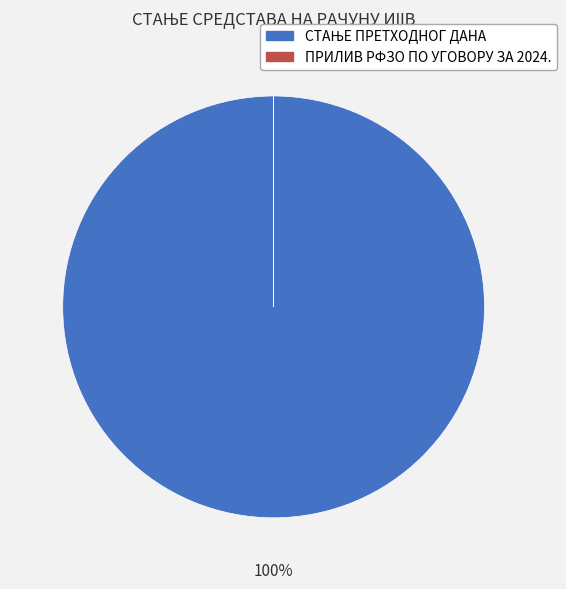

The СТАЊЕ ПРЕТХОДНОГ ДАНА slice represents 100% of the pie. True or false?

True